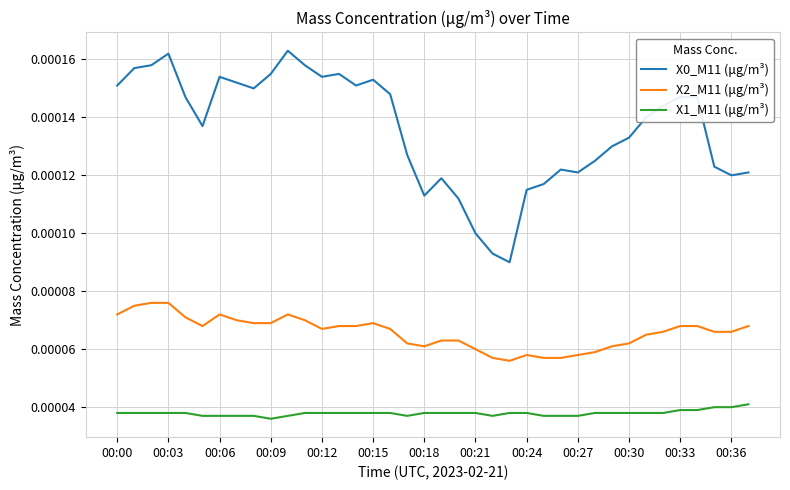

True or false: X0_M11 (μg/m³) and X1_M11 (μg/m³) cross at least once.

False